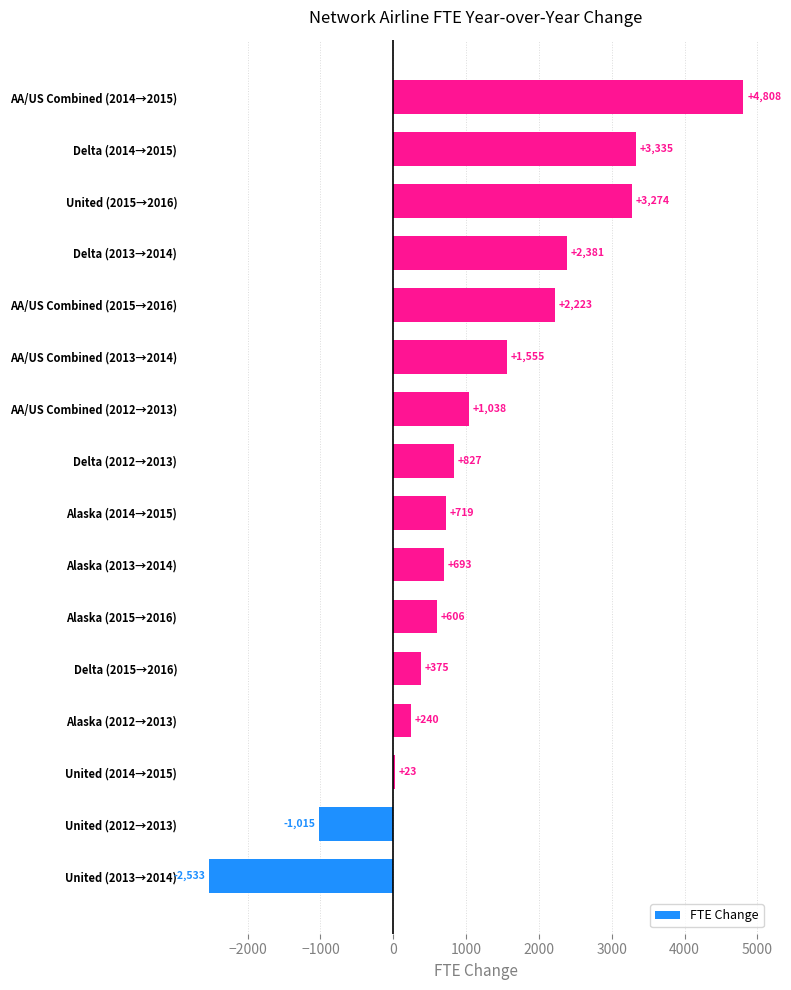

The value at United (2015→2016) is 4617. True or false?

False